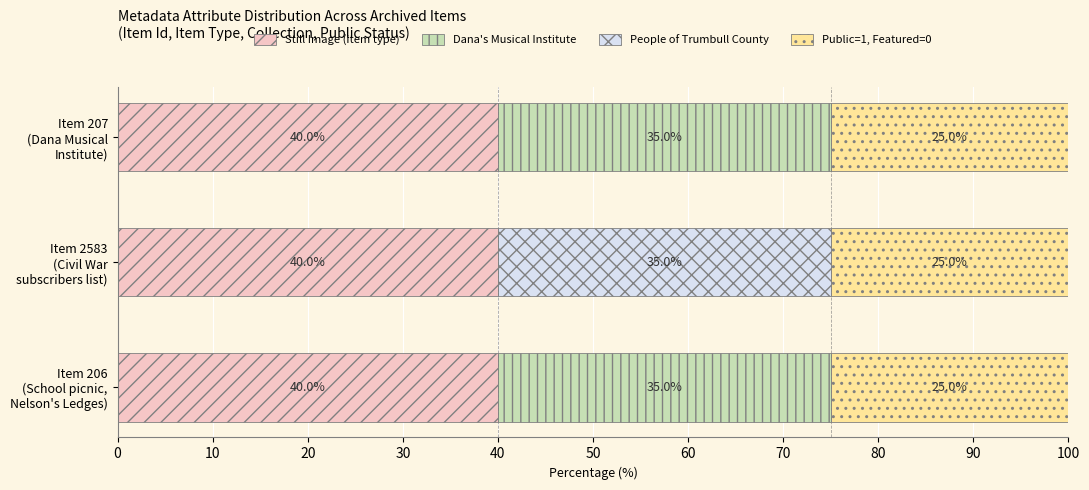

What is the highest value of the Still Image (item type) series?

40